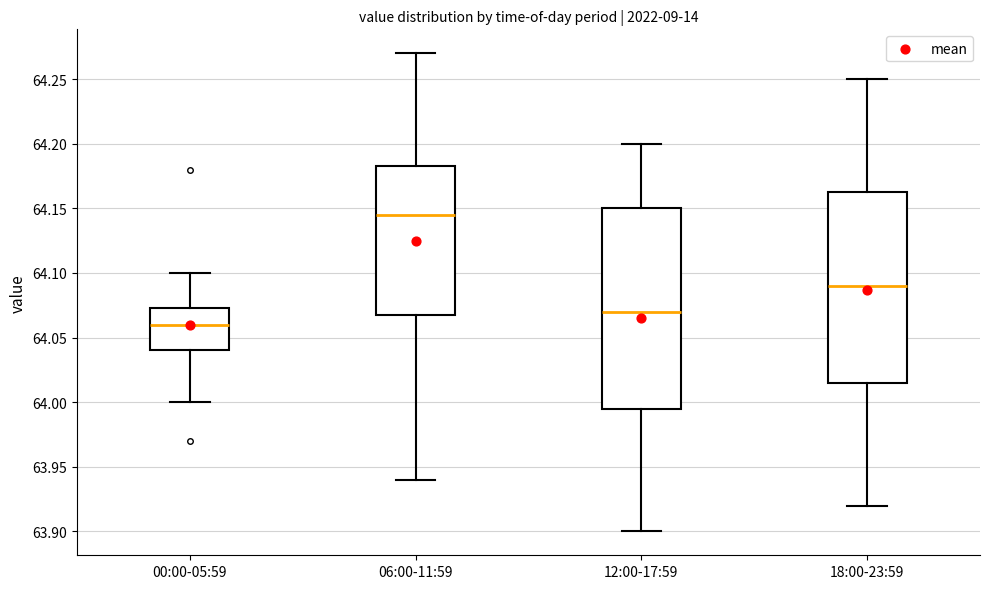

Which box has the highest median line?

06:00-11:59